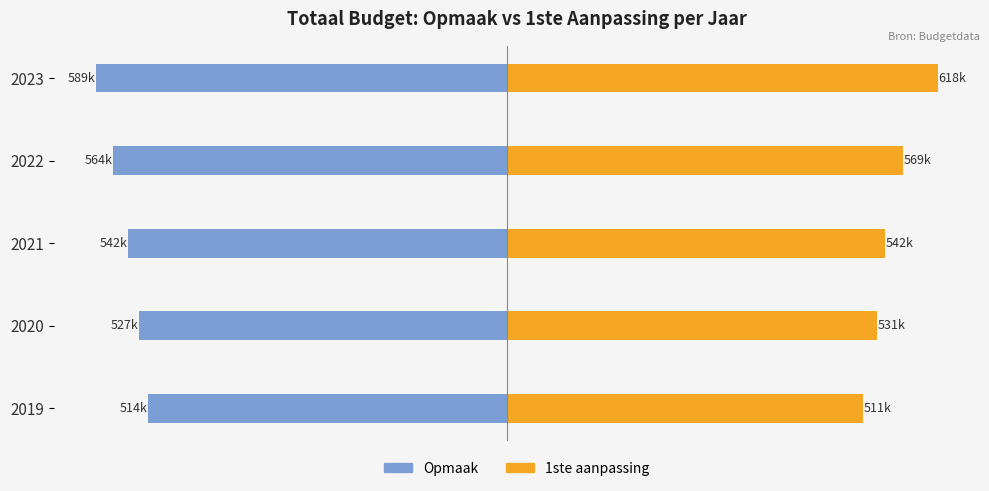

The value of Opmaak at 2021 is -542.3. True or false?

True